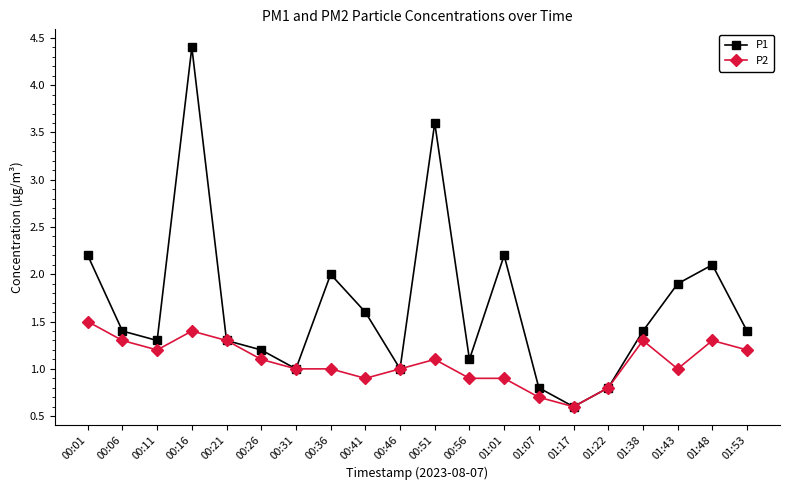

What is the difference between the highest and lowest values at 00:56?

0.2